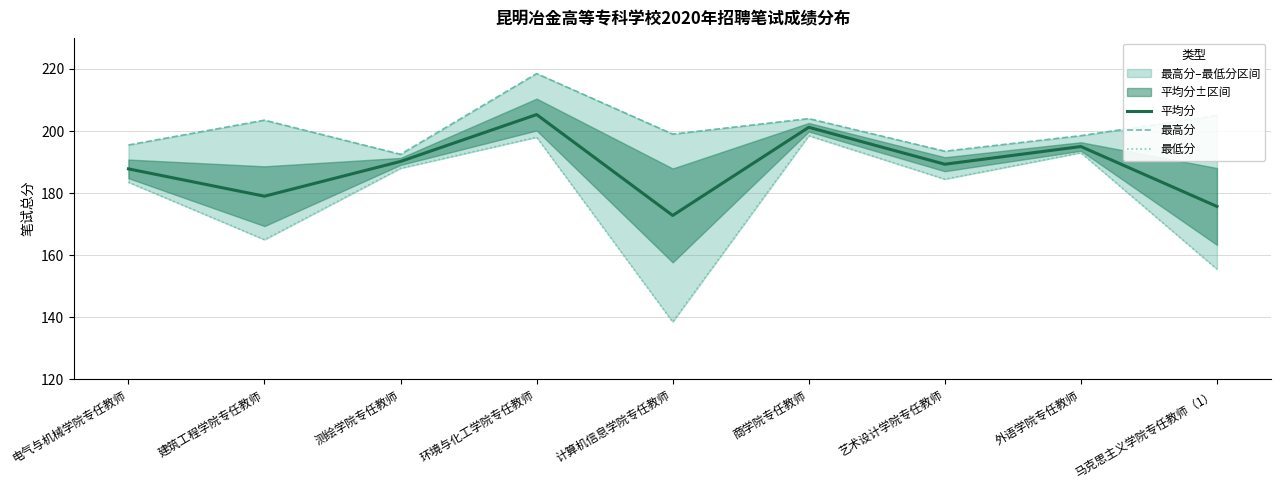

At which category does the chart reach its minimum across all series?

计算机信息学院专任教师